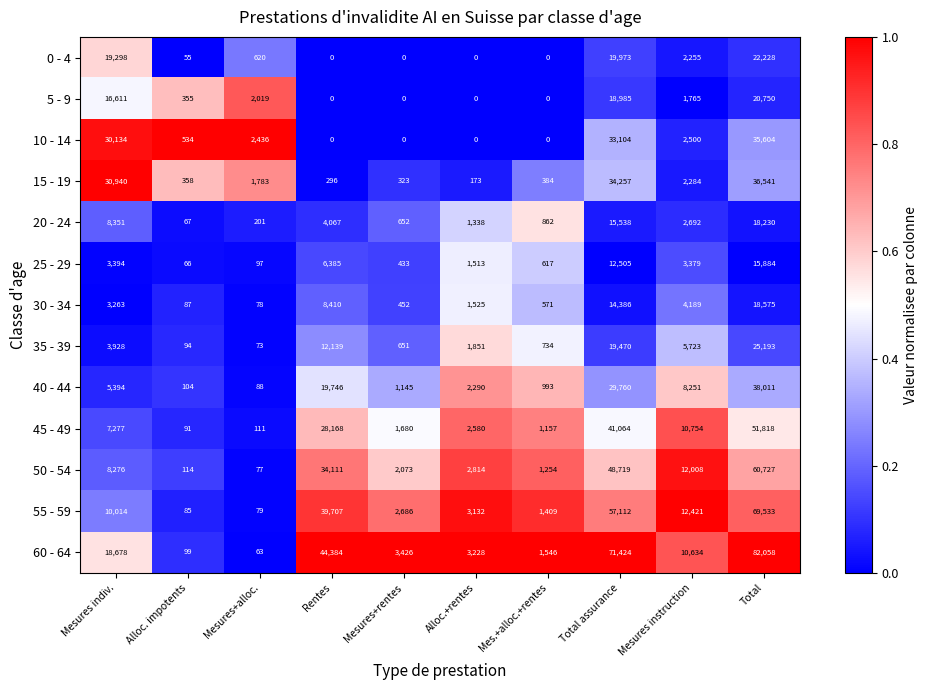

What is the difference between the maximum and minimum values in the 60 - 64 series?

81995